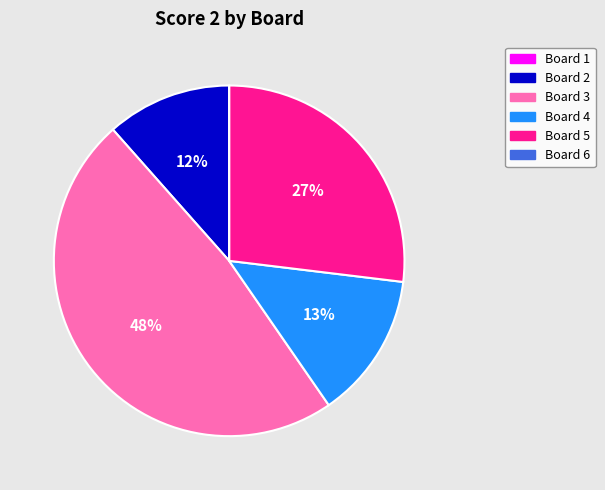

To the nearest percent, what is the difference between the Board 3 and Board 5 slice percentages?

21%